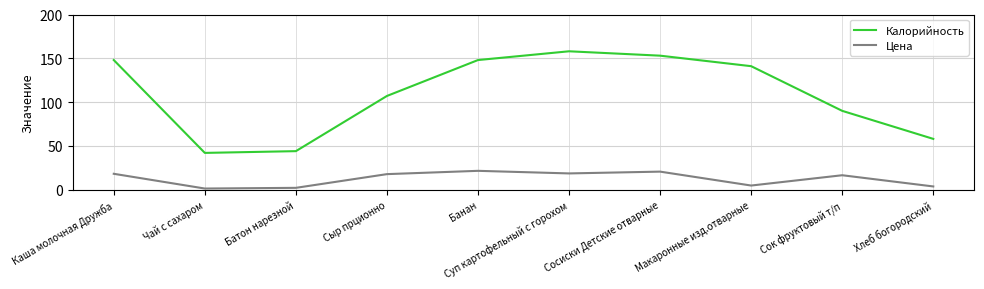

What is the sum of all Калорийность values?

1089.0